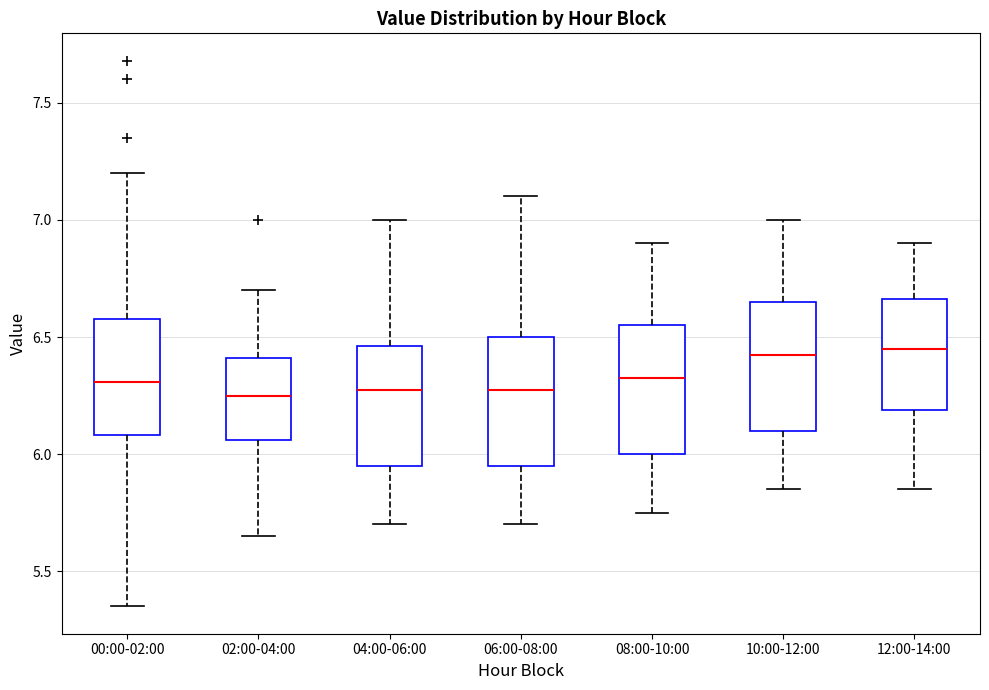

Reading left to right, transcribe this box plot: for each box, give where its median line is, the range the box spans, and where its two whiskers end, as read against the y-axis. The values are not printed on the chart, so give them approximately, as read against the axis.

00:00-02:00: median 6.30, box 6.10 to 6.60, whiskers 5.35 to 7.20
02:00-04:00: median 6.25, box 6.05 to 6.40, whiskers 5.65 to 6.70
04:00-06:00: median 6.30, box 5.95 to 6.45, whiskers 5.70 to 7.00
06:00-08:00: median 6.30, box 5.95 to 6.50, whiskers 5.70 to 7.10
08:00-10:00: median 6.35, box 6.00 to 6.55, whiskers 5.75 to 6.90
10:00-12:00: median 6.45, box 6.10 to 6.65, whiskers 5.85 to 7.00
12:00-14:00: median 6.45, box 6.20 to 6.65, whiskers 5.85 to 6.90